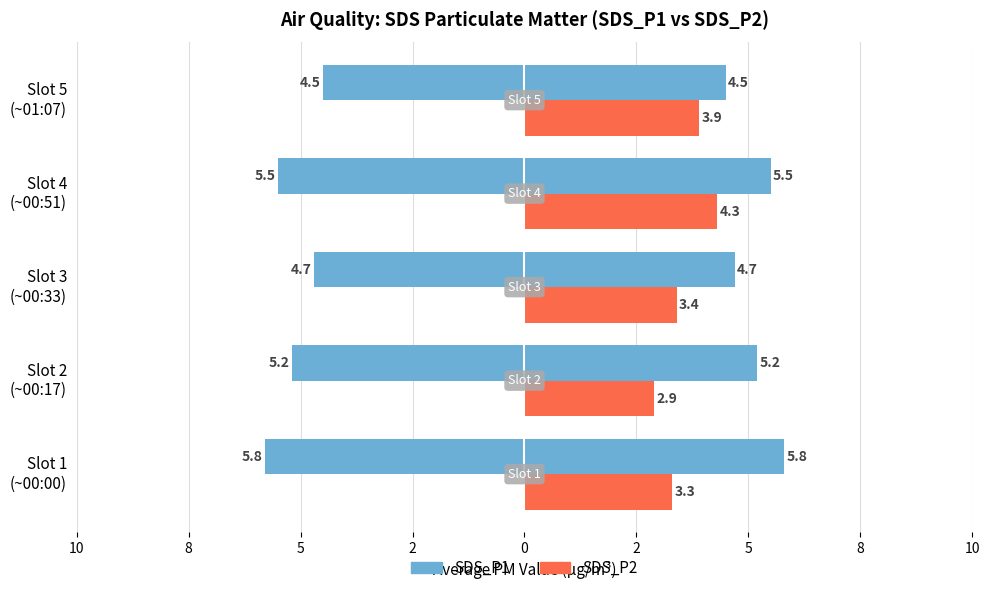

What is the value of the SDS_P1 bar at the 3rd from the left?

4.7